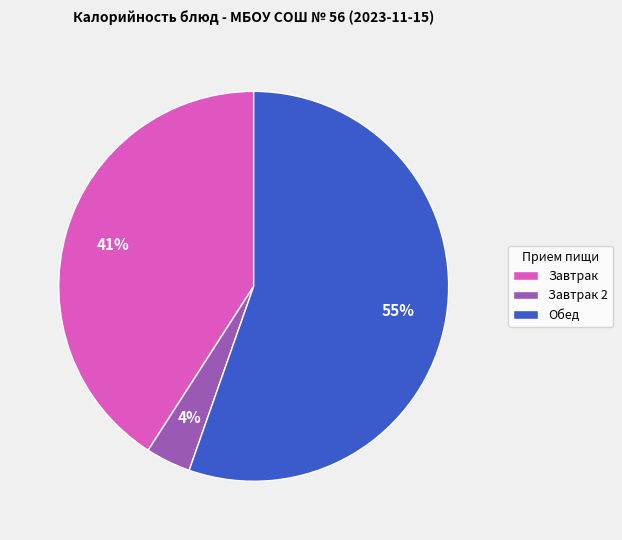

How many slices are in this pie chart?

3